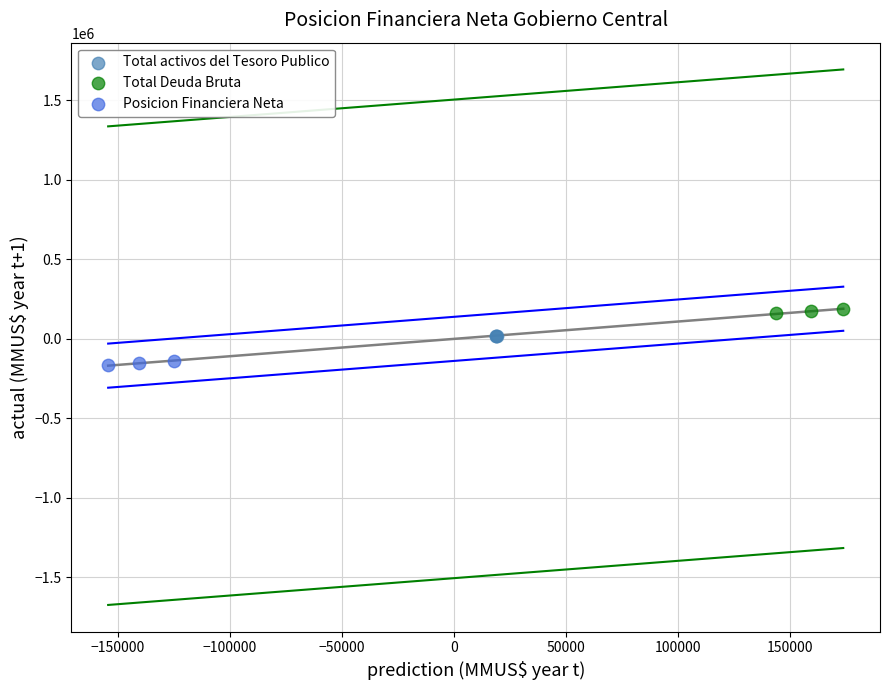

Which series contains the lowest Y value?

Posicion Financiera Neta